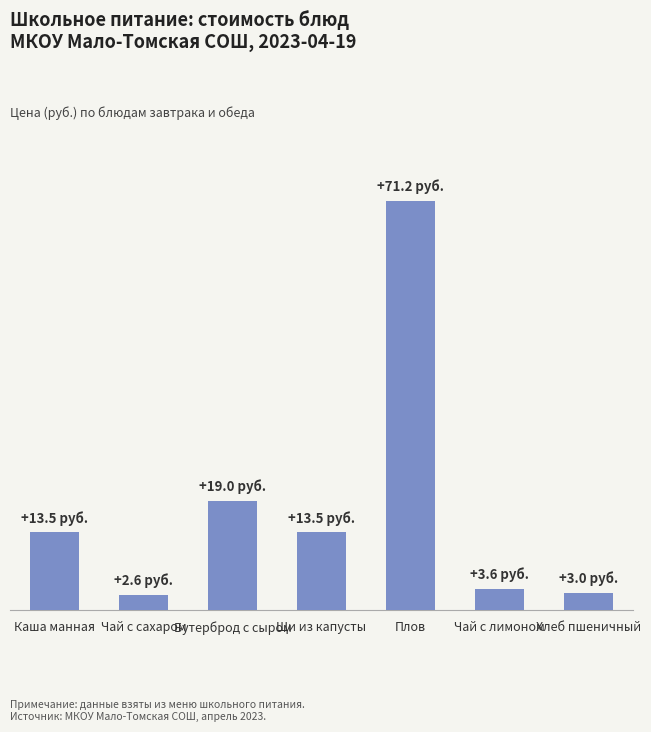

Does the chart contain any negative values?

No